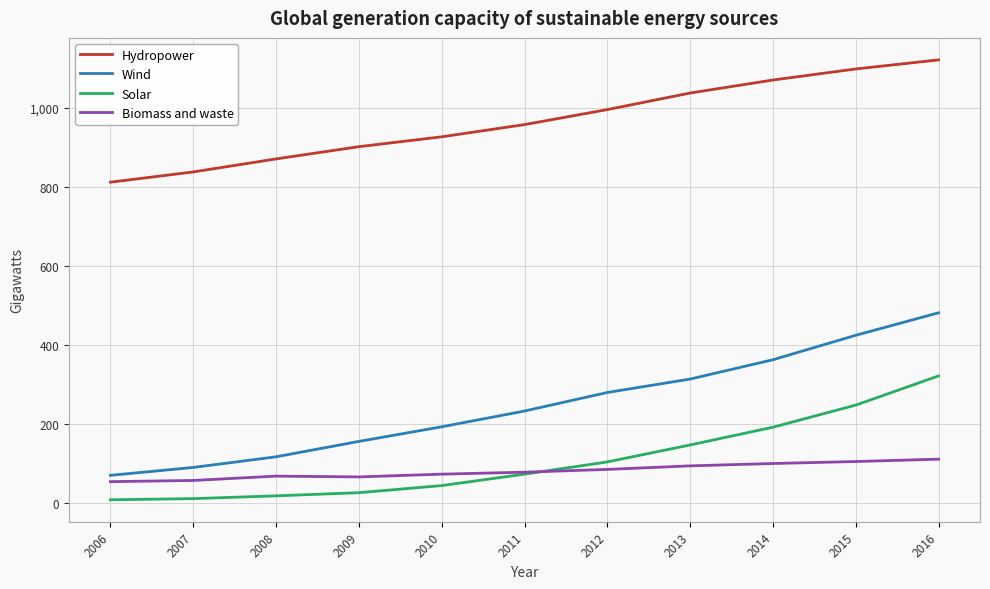

How many categories are shown in the chart?

11